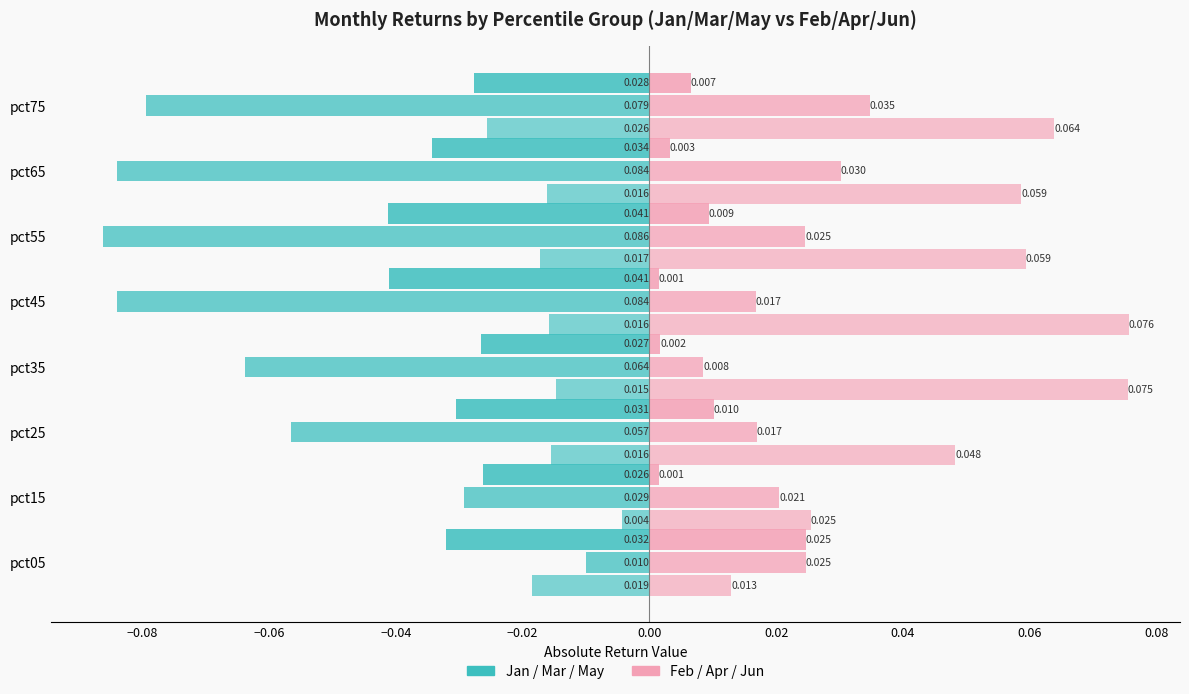

The value of Feb at pct75 is 0.0. True or false?

False